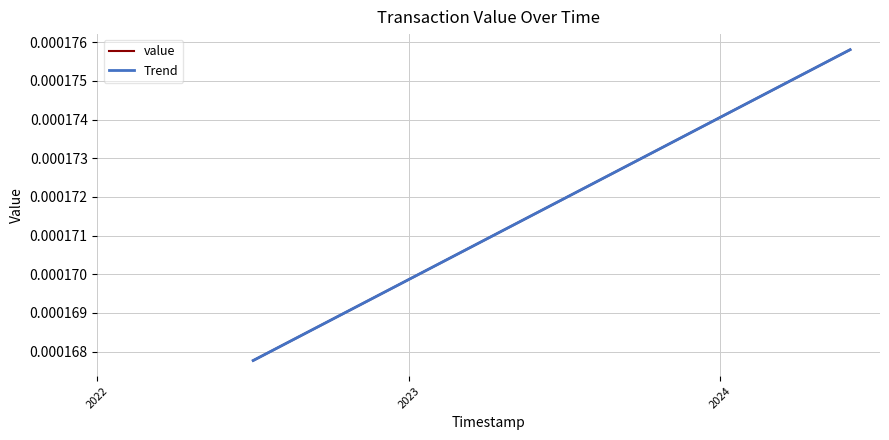

How many distinct data groups are displayed?

2